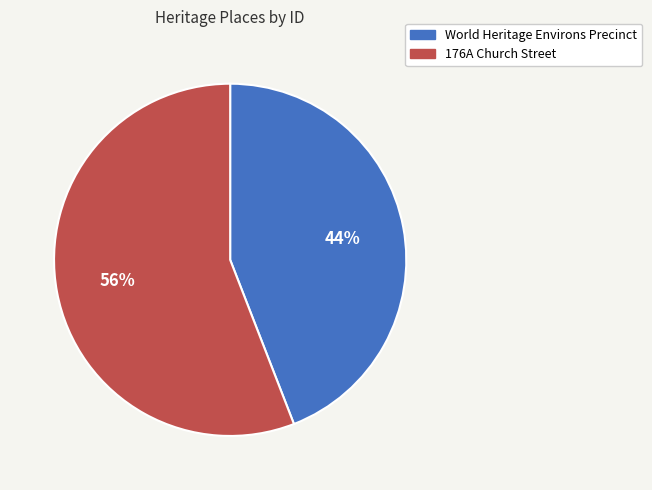

Is it true that World Heritage Environs Precinct is 44% of the pie?

True